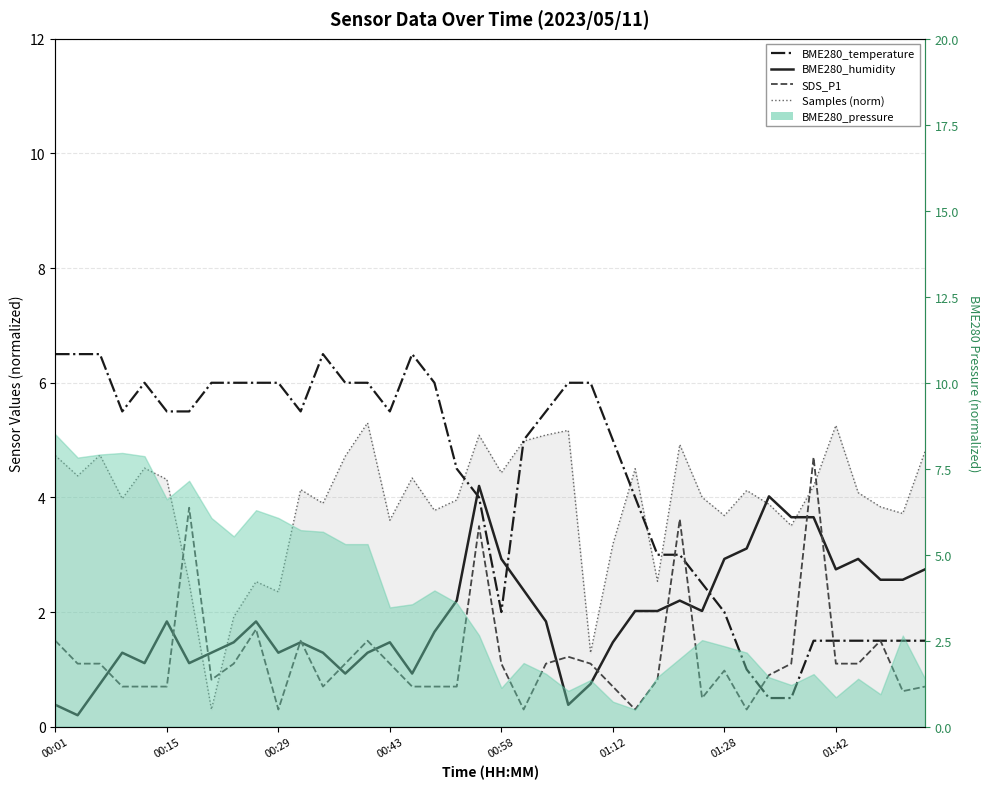

What is the difference between the highest and lowest values at 00:29?

5.8